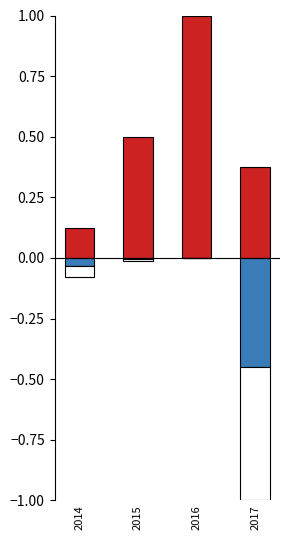

The value of positive at 2016 is 0.4. True or false?

False